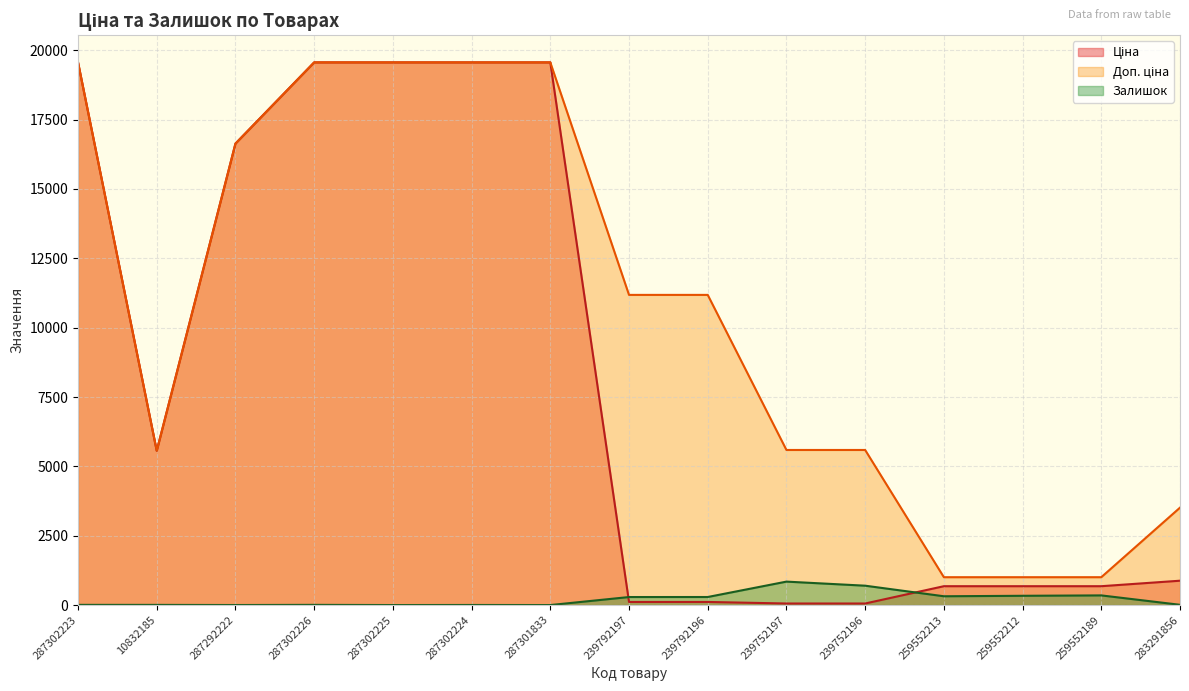

True or false: Ціна and Залишок cross at least once.

True